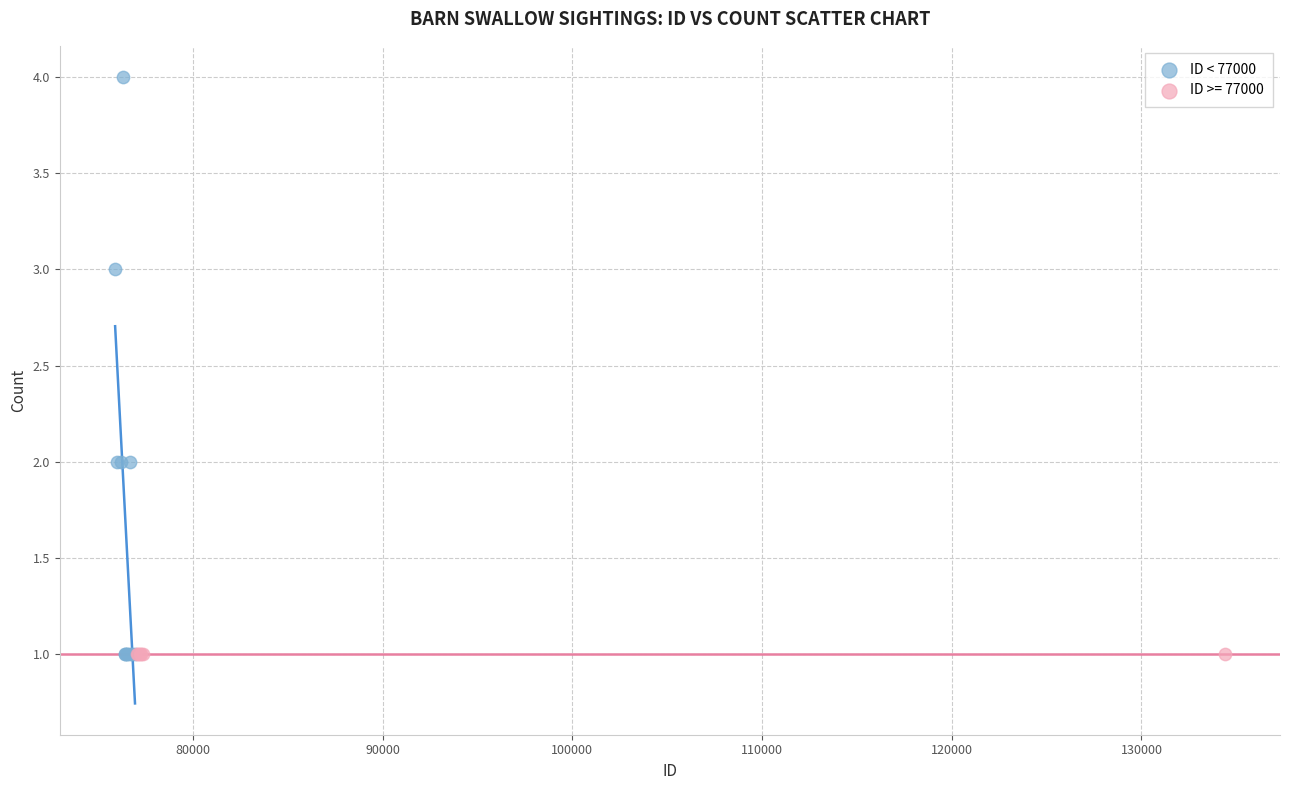

Which series contains the highest Y value?

ID < 77000